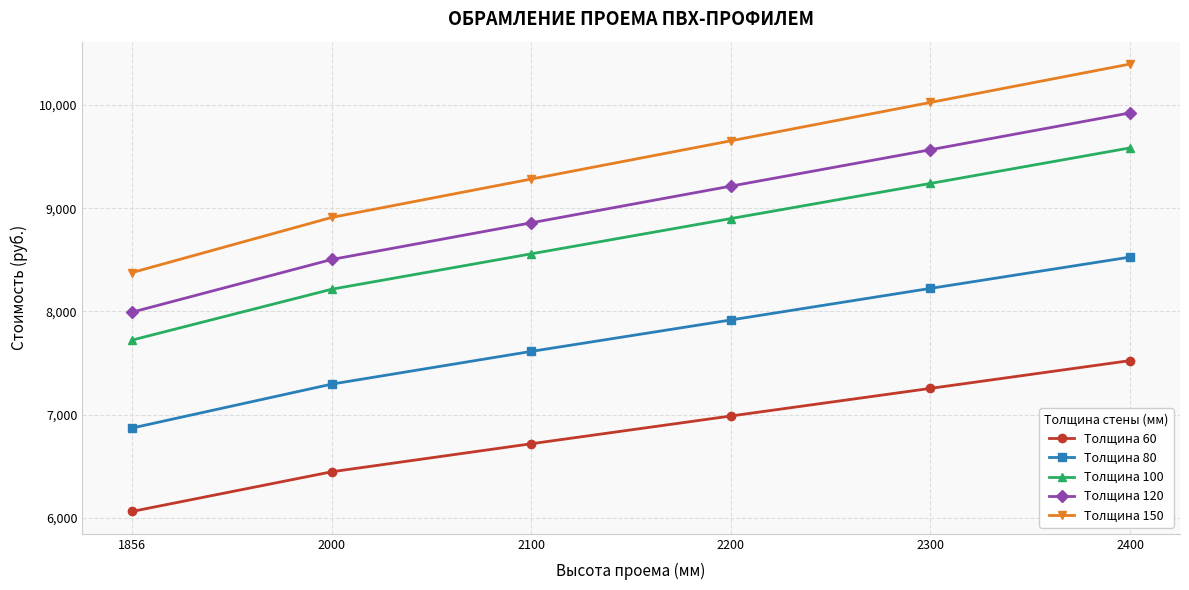

True or false: Толщина 60 has a value of 6718.0 at 2100.

True